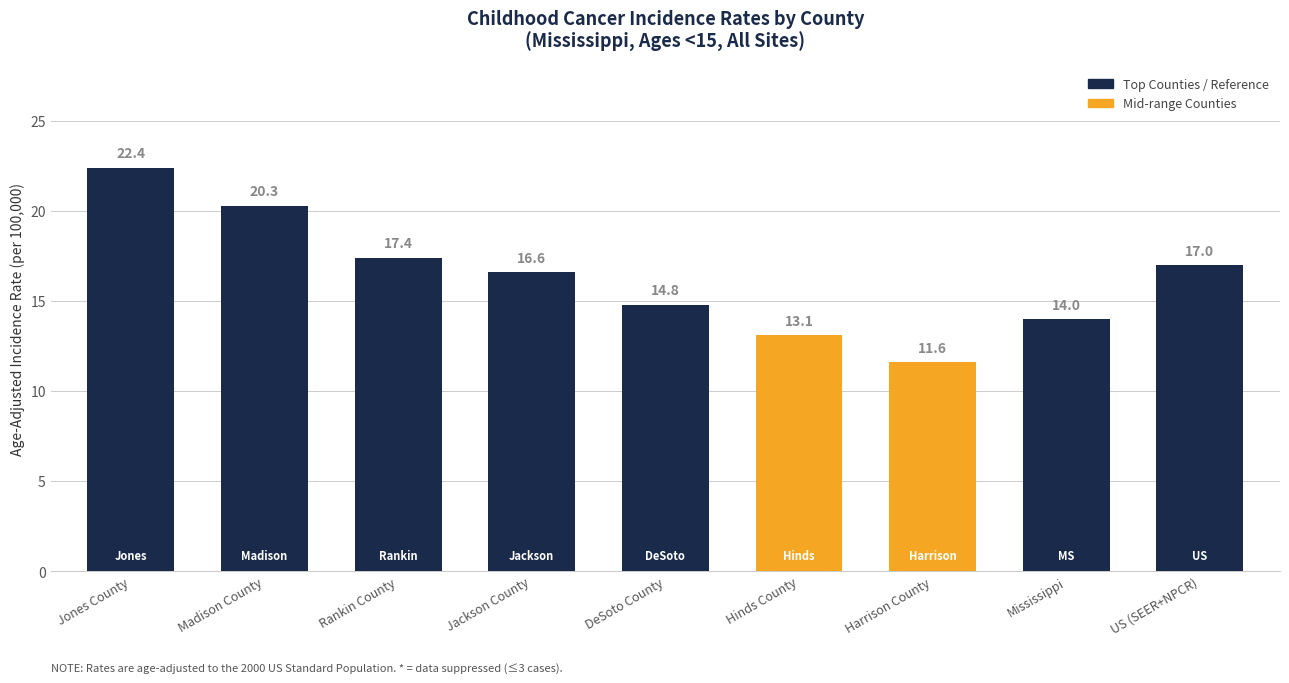

Reading left to right, list all the values displayed in this chart.

22.4	20.3	17.4	16.6	14.8	13.1	11.6	14.0	17.0